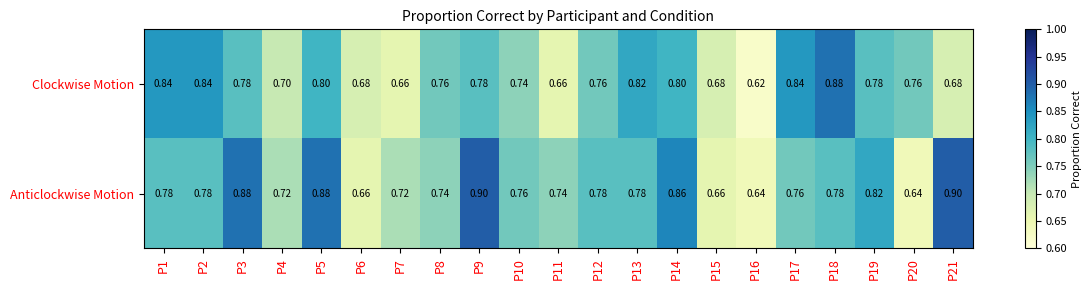

Rank the series by their average value, from lowest to highest.

Clockwise Motion, Anticlockwise Motion